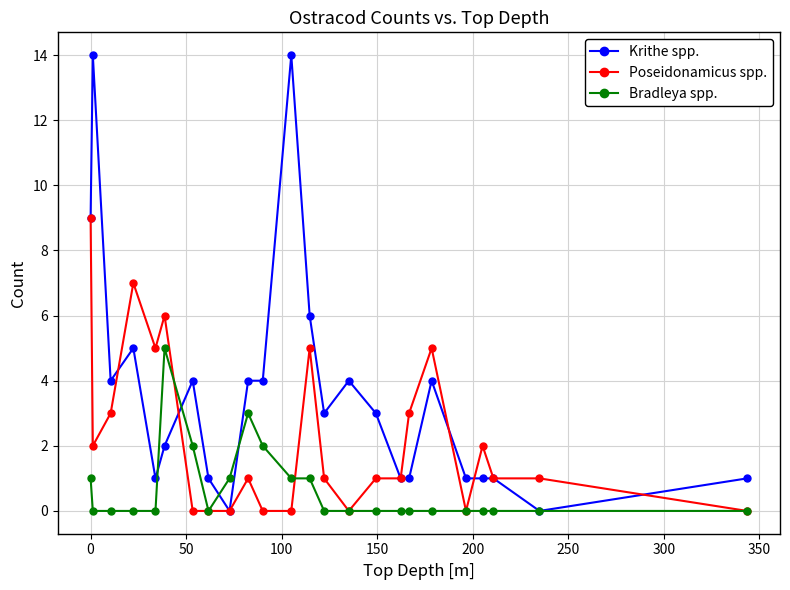

True or false: Krithe spp. has more than 2 points higher than both neighbors.

True